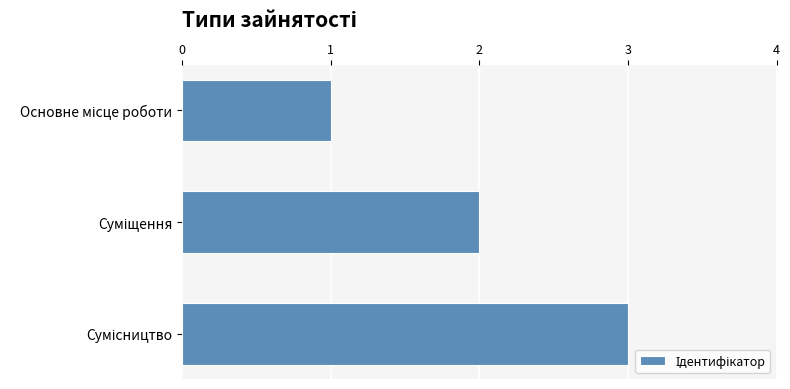

How many bars are there in total?

3